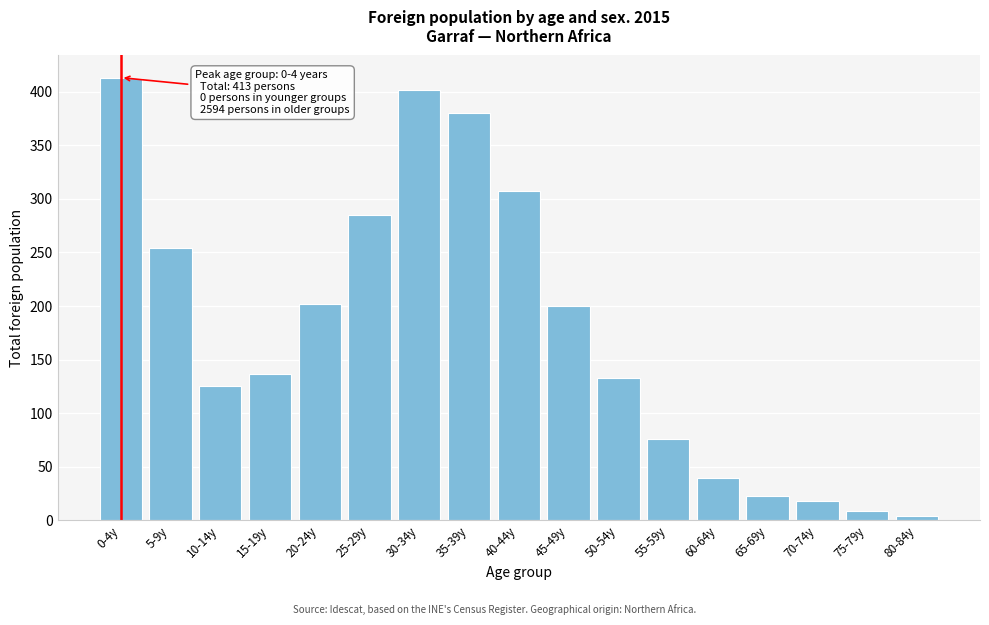

Reading left to right, transcribe all the data shown in this chart.

0-4y=413	5-9y=254	10-14y=125	15-19y=137	20-24y=202	25-29y=285	30-34y=401	35-39y=380	40-44y=307	45-49y=200	50-54y=133	55-59y=76	60-64y=40	65-69y=23	70-74y=18	75-79y=9	80-84y=4